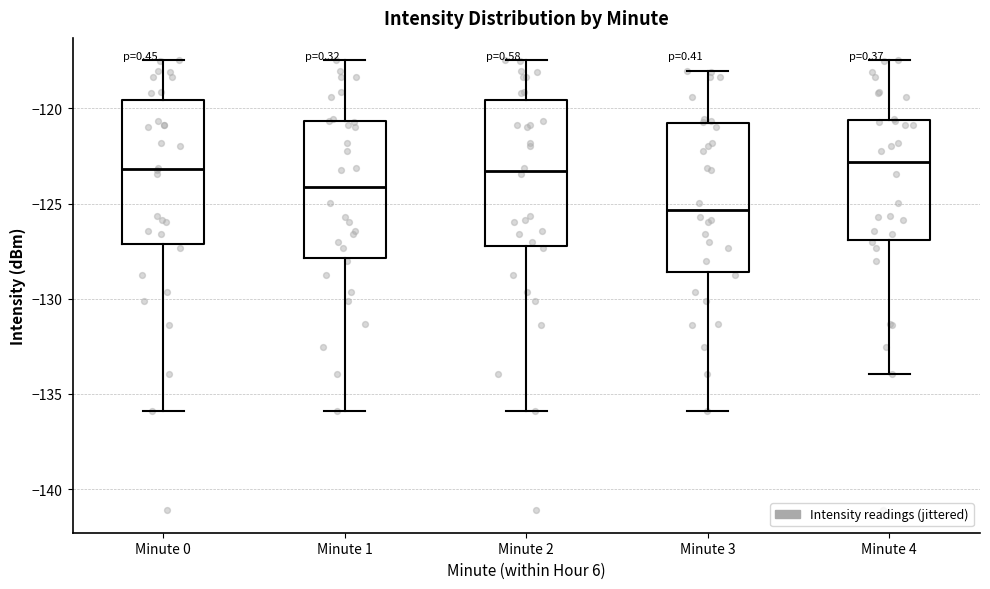

Where does the lower whisker of the box for Minute 2 end on the y-axis? The values are not printed on the chart, so give them approximately, as read against the axis.

-136.0